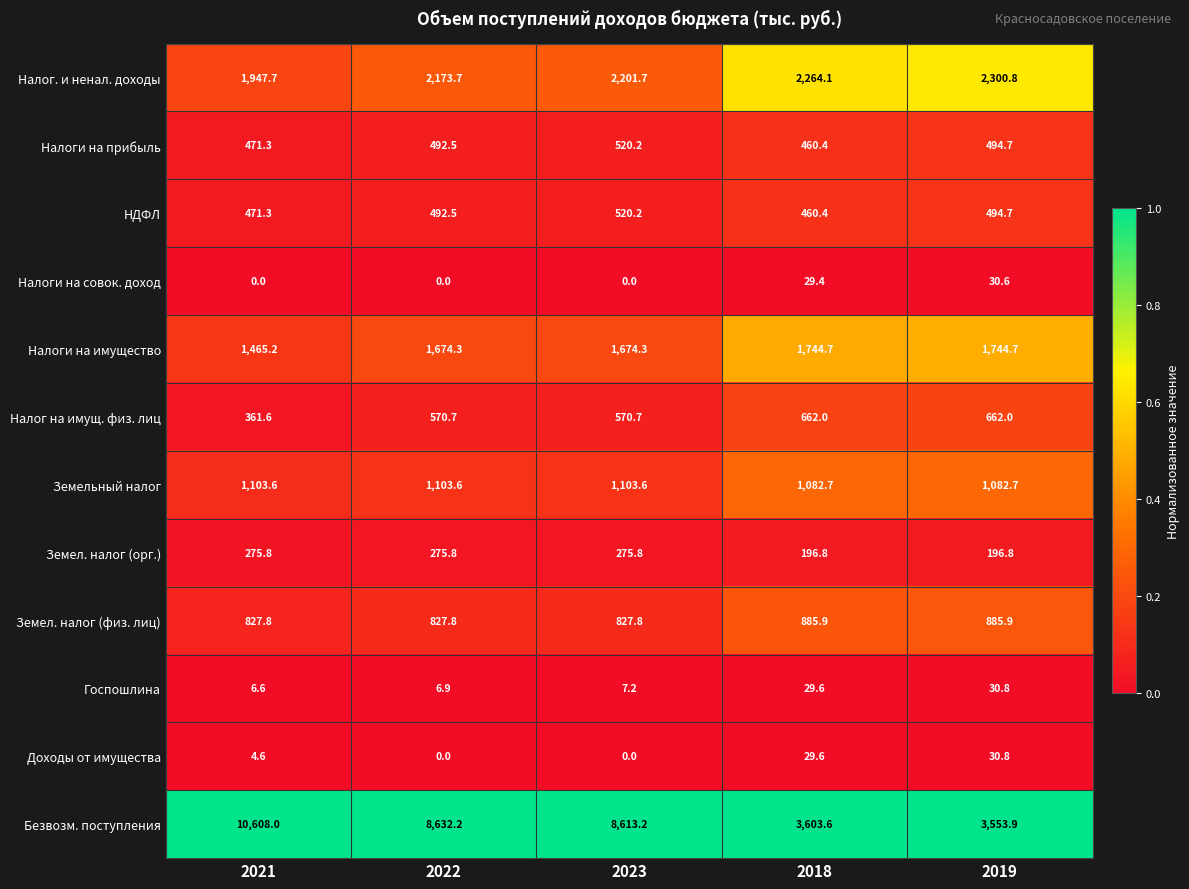

What is the average value of the Налоги на совок. доход series?

12.0